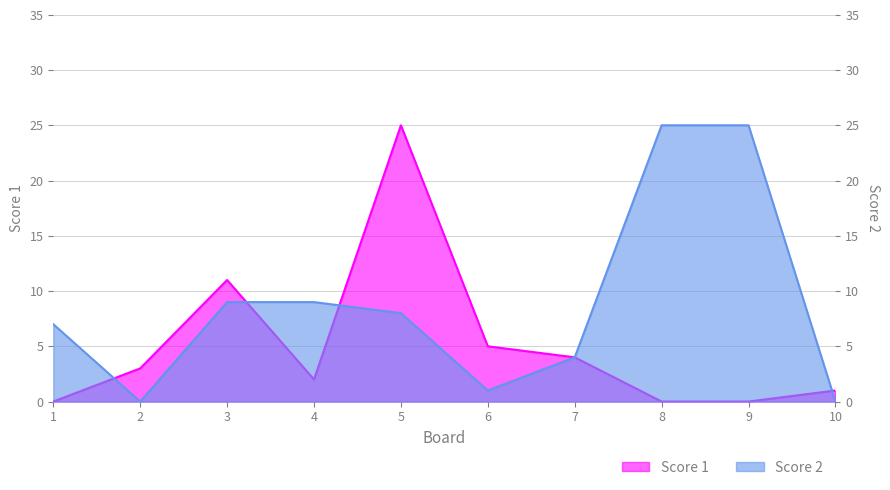

What are all the series names shown in the legend?

Score 1, Score 2